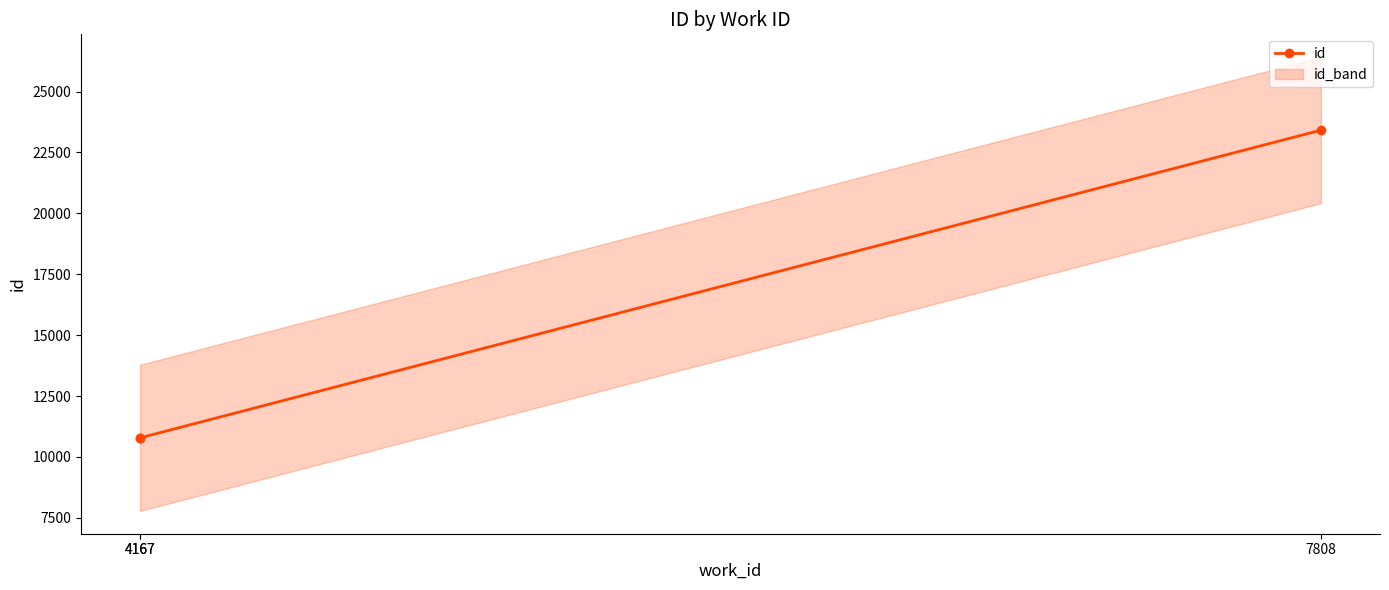

What is the sum of the values at 4167 and 4167?

21564